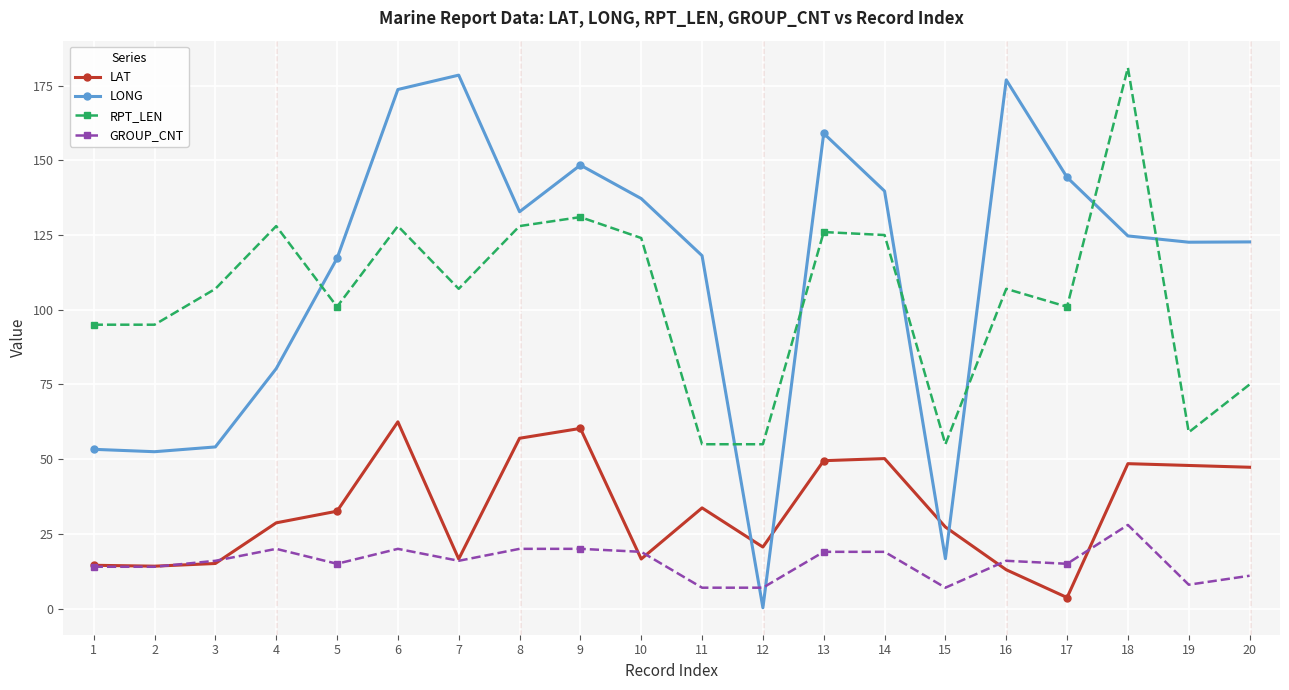

What is the maximum value for RPT_LEN?

181.0